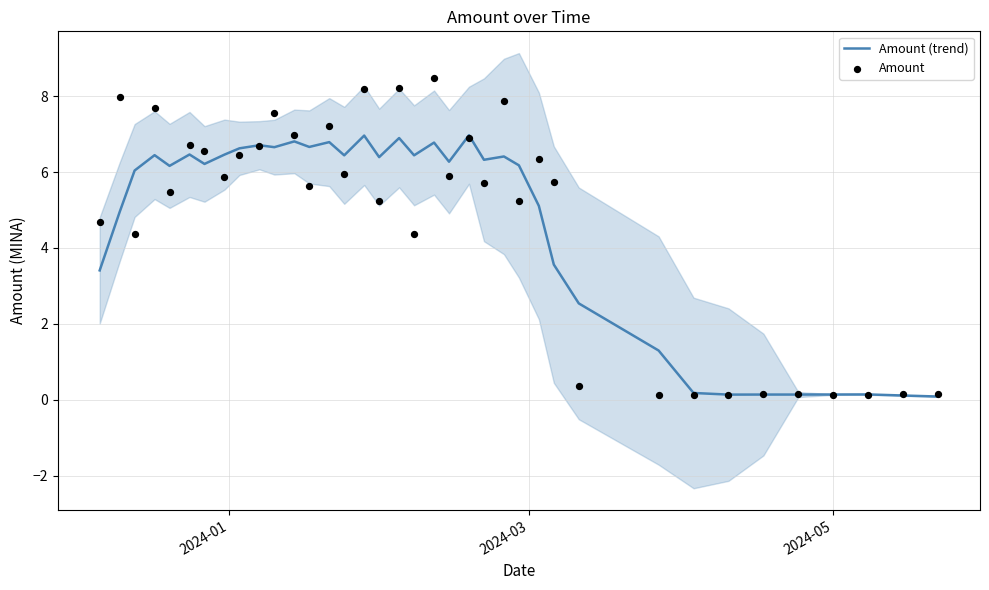

What are all the series names shown in the legend?

Amount (trend), Amount